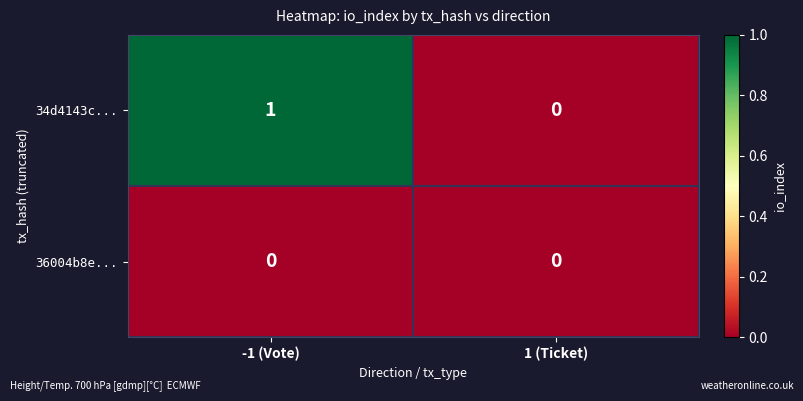

At which label is 34d4143c... closest to 0?

1 (Ticket)